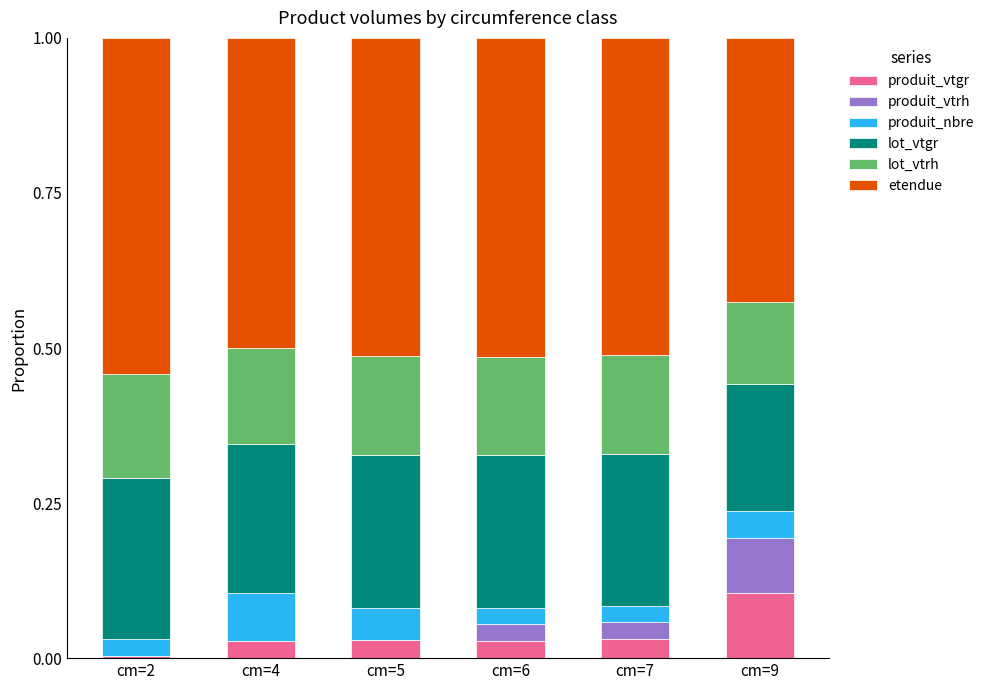

What is the total value across all series at cm=6?

1.0